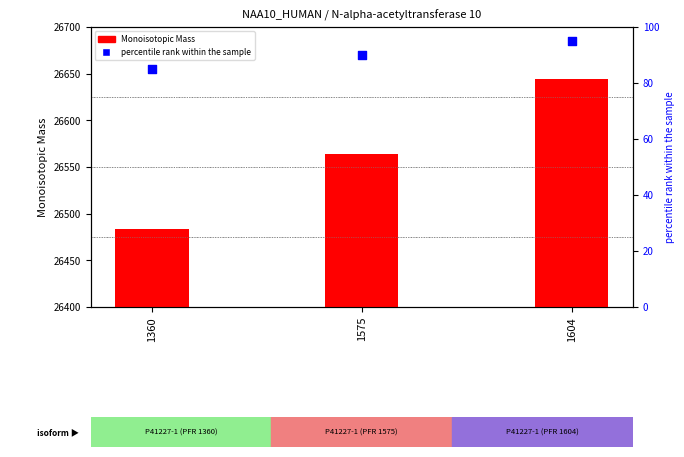

What is the total value across all series at 1360?

26568.9